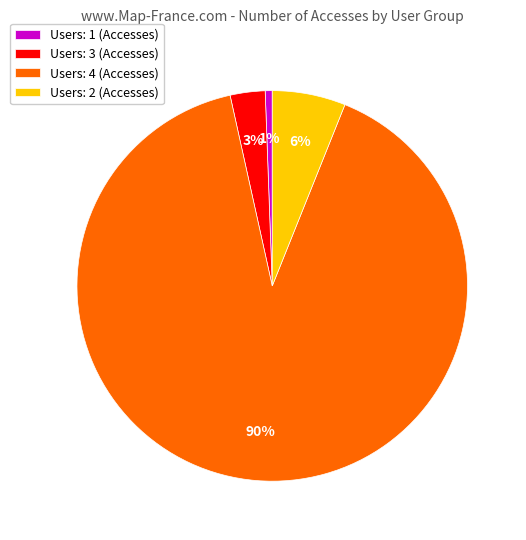

To the nearest percent, what is the average slice percentage?

25%